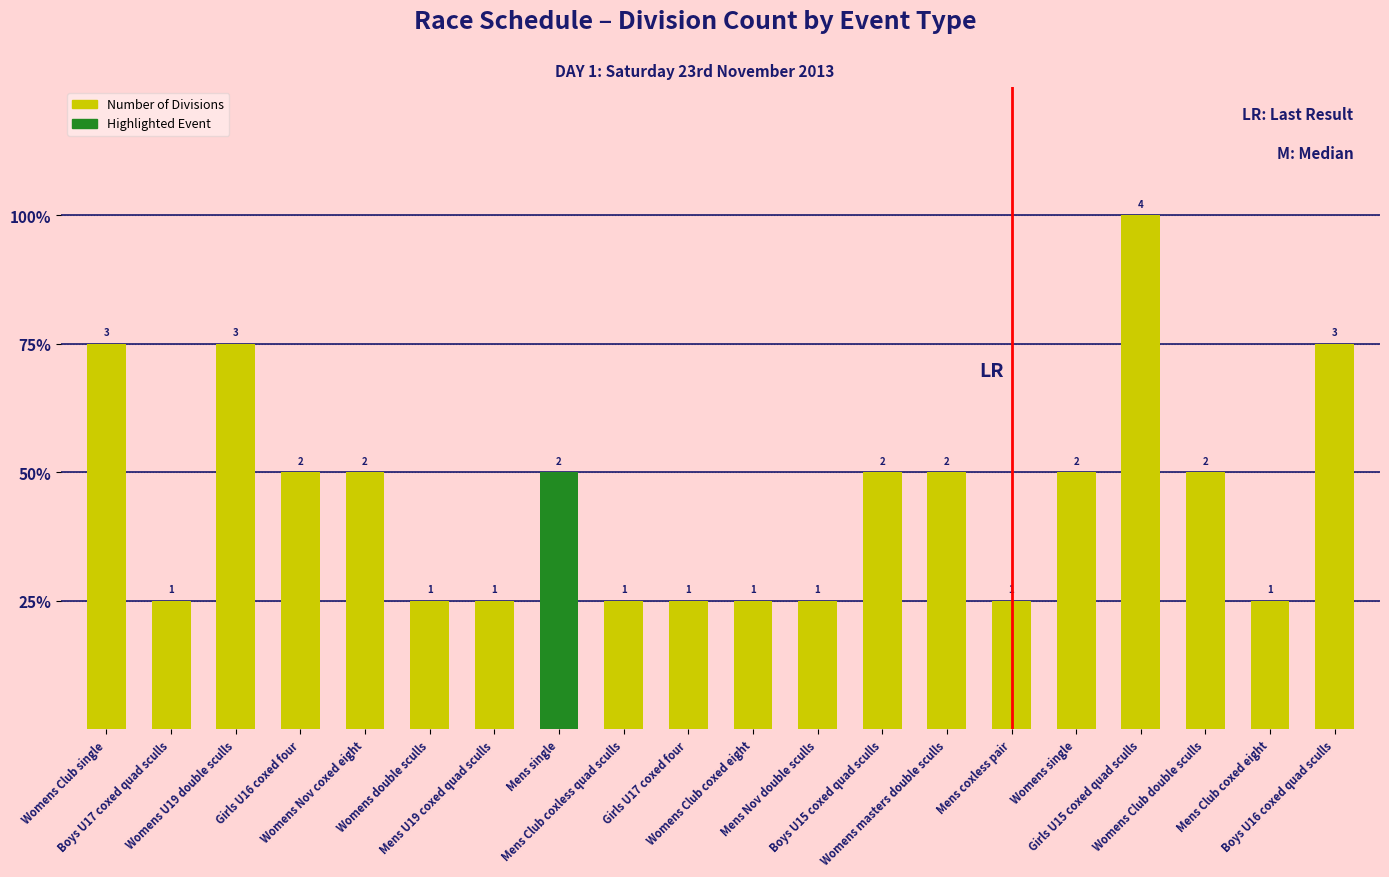

Does the chart contain any negative values?

No